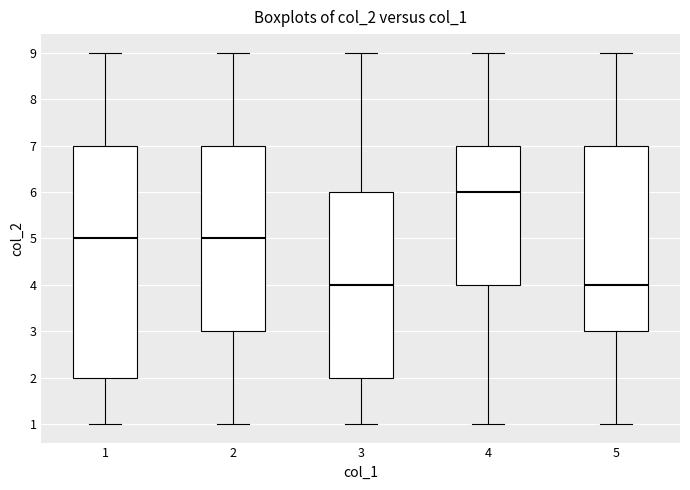

Reading left to right, transcribe this box plot: for each box, give where its median line is, the range the box spans, and where its two whiskers end, as read against the y-axis. The values are not printed on the chart, so give them approximately, as read against the axis.

1: median 5, box 2 to 7, whiskers 1 to 9
2: median 5, box 3 to 7, whiskers 1 to 9
3: median 4, box 2 to 6, whiskers 1 to 9
4: median 6, box 4 to 7, whiskers 1 to 9
5: median 4, box 3 to 7, whiskers 1 to 9